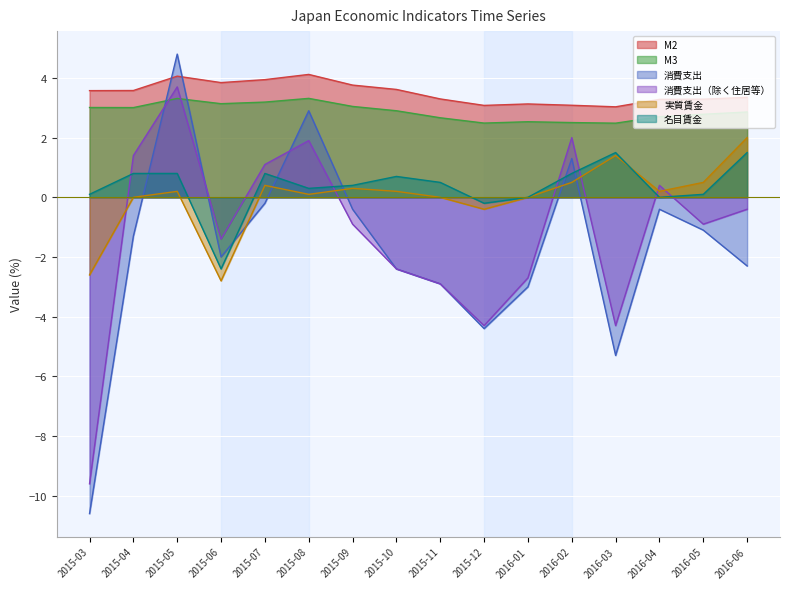

List the labels in order of 消費支出 value, largest first.

2015-05, 2015-08, 2016-02, 2015-07, 2015-09, 2016-04, 2016-05, 2015-04, 2015-06, 2016-06, 2015-10, 2015-11, 2016-01, 2015-12, 2016-03, 2015-03